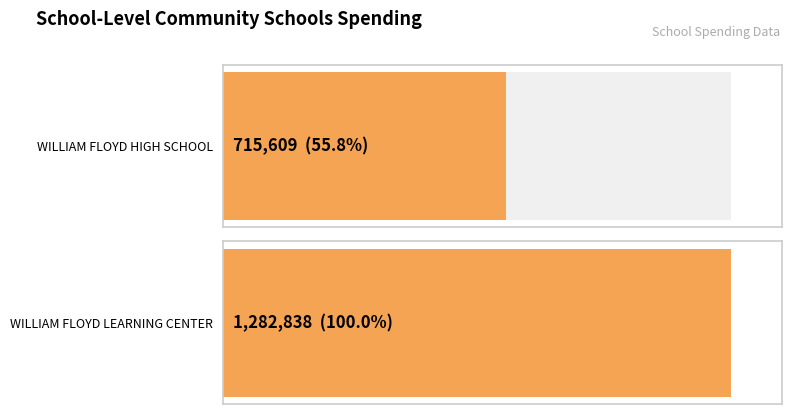

What is the lowest value of the Total Community Schools Spending series?

715609